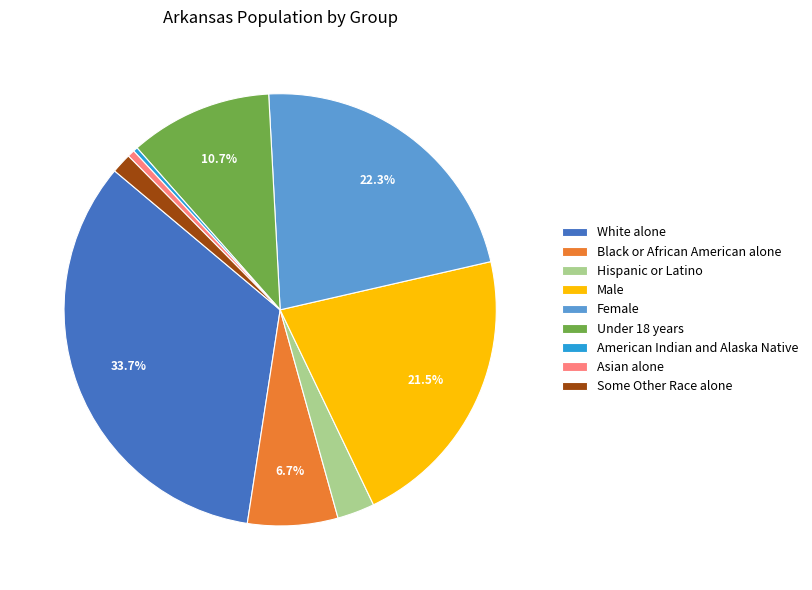

To the nearest percent, what portion does Under 18 years represent?

11%